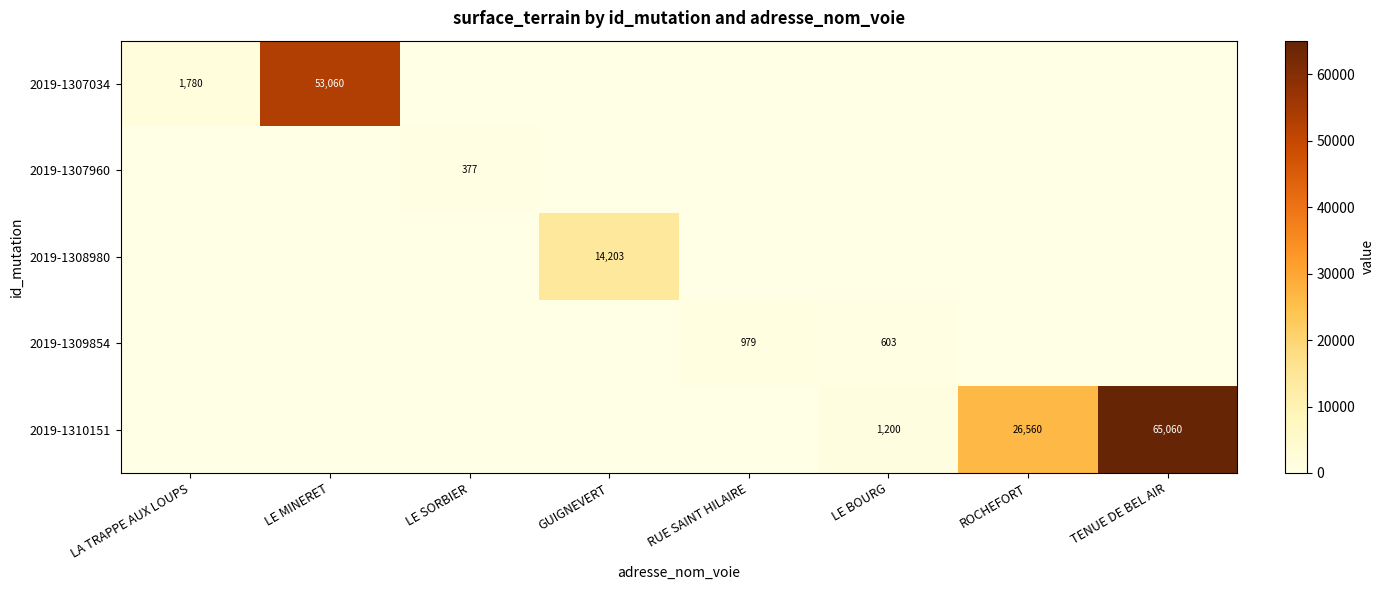

Is it true that 2019-1307034 equals 53060 at LE MINERET?

True